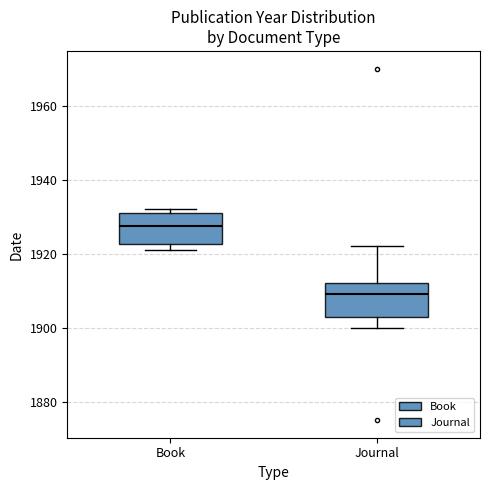

Which box's median line is the lowest?

Journal